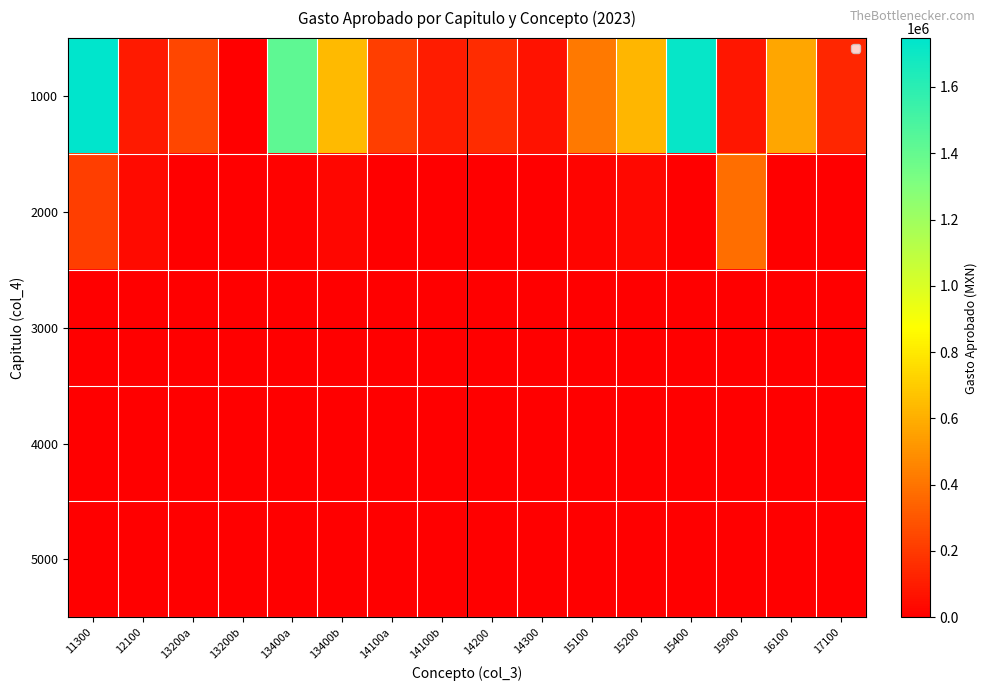

What is the spread (max minus min) of values at 14100b?

97515.0